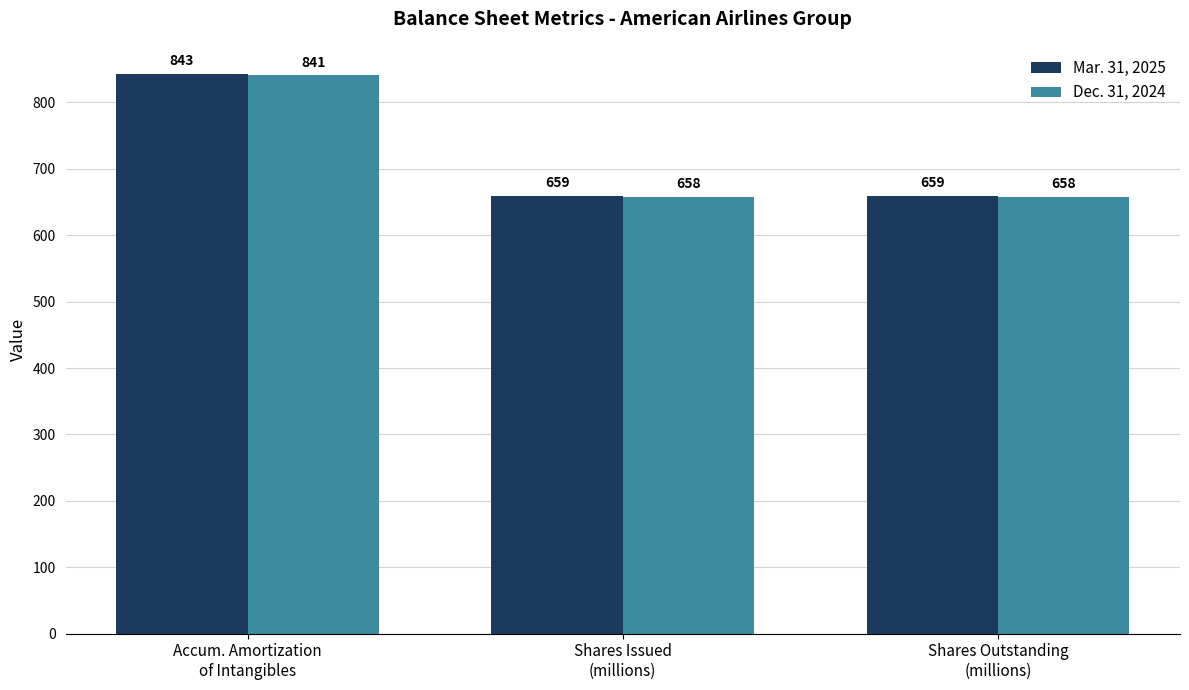

Between Accum. Amortization
of Intangibles and Shares Issued
(millions), which series saw the biggest shift?

Mar. 31, 2025